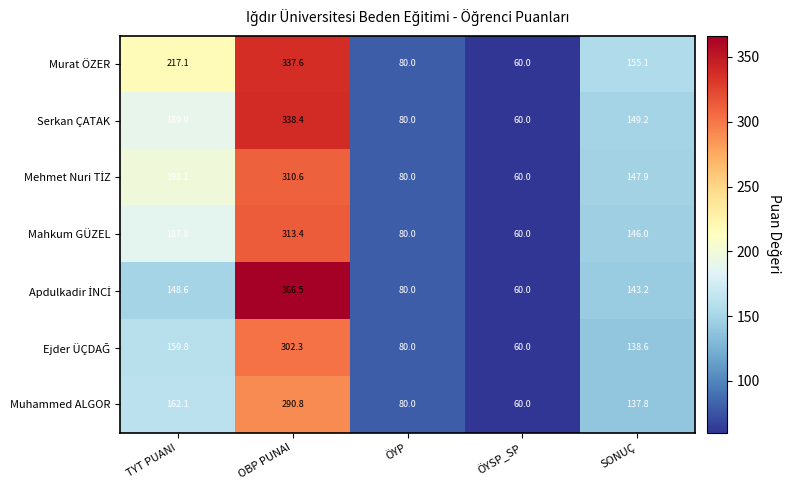

What is the difference between the highest and lowest values at SONUÇ?

17.3